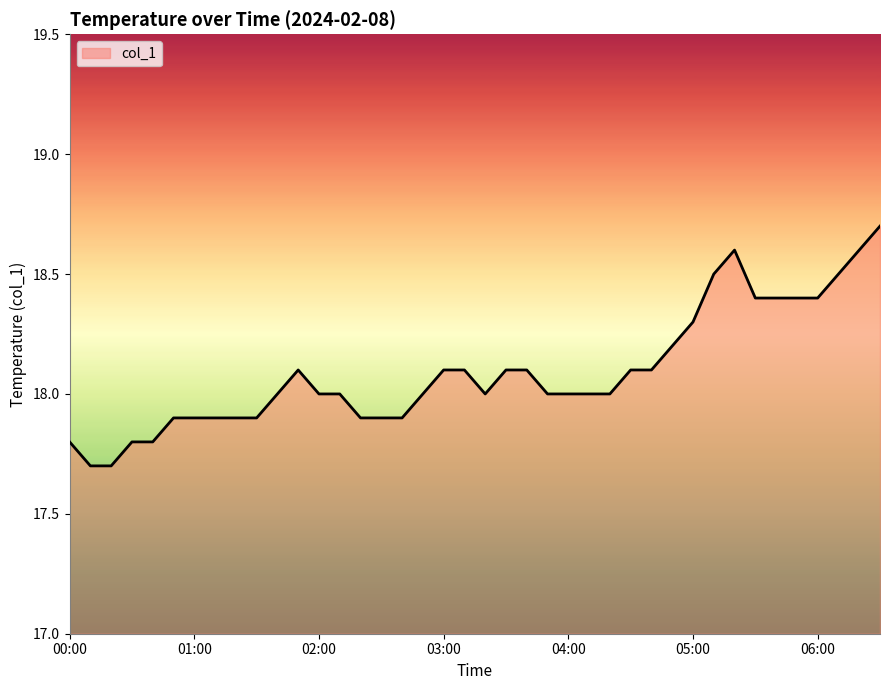

What is the difference between the maximum and minimum values?

1.0